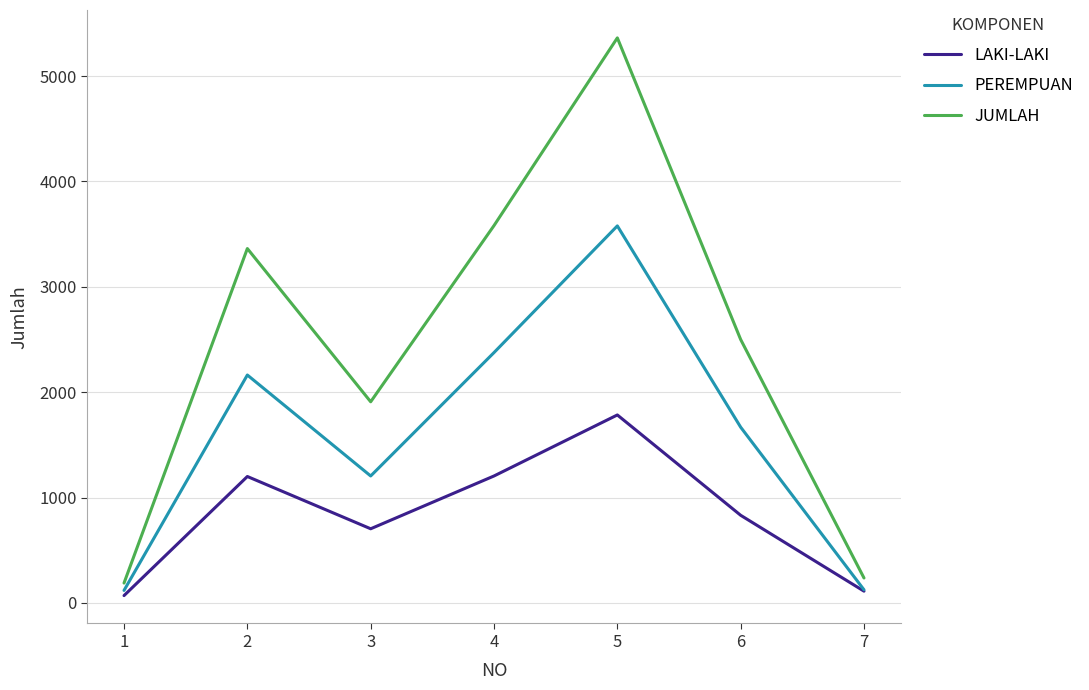

True or false: LAKI-LAKI has more than 2 interior local peaks.

False